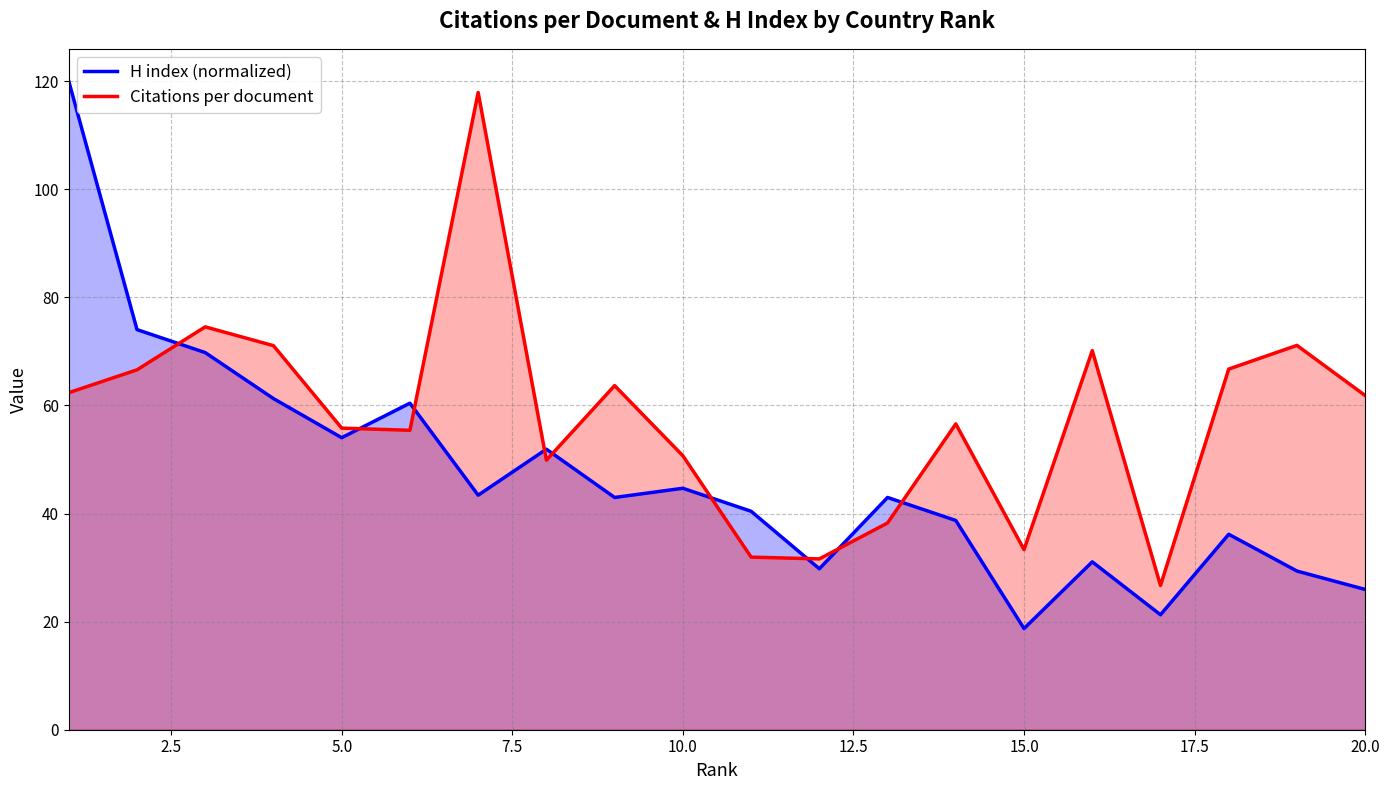

How many intersections are there between H index (normalized) and Citations per document?

9